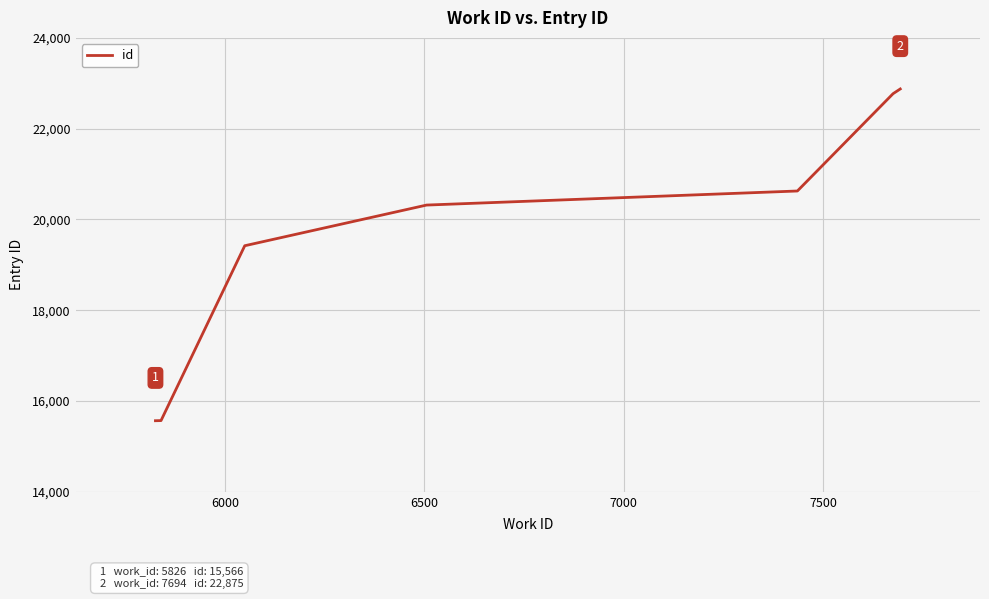

Is this an area chart (filled region under the line)?

No